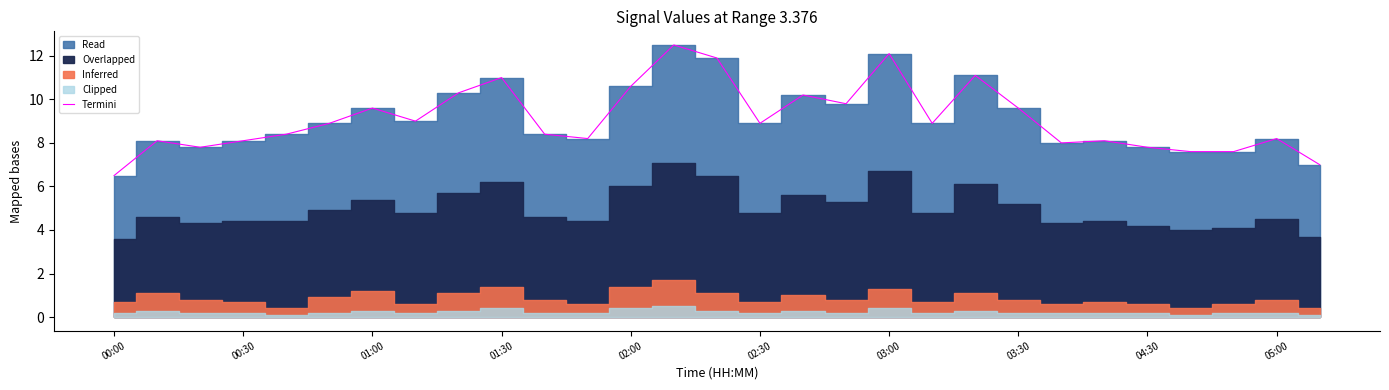

What is the difference between the second highest and minimum values?

5.6